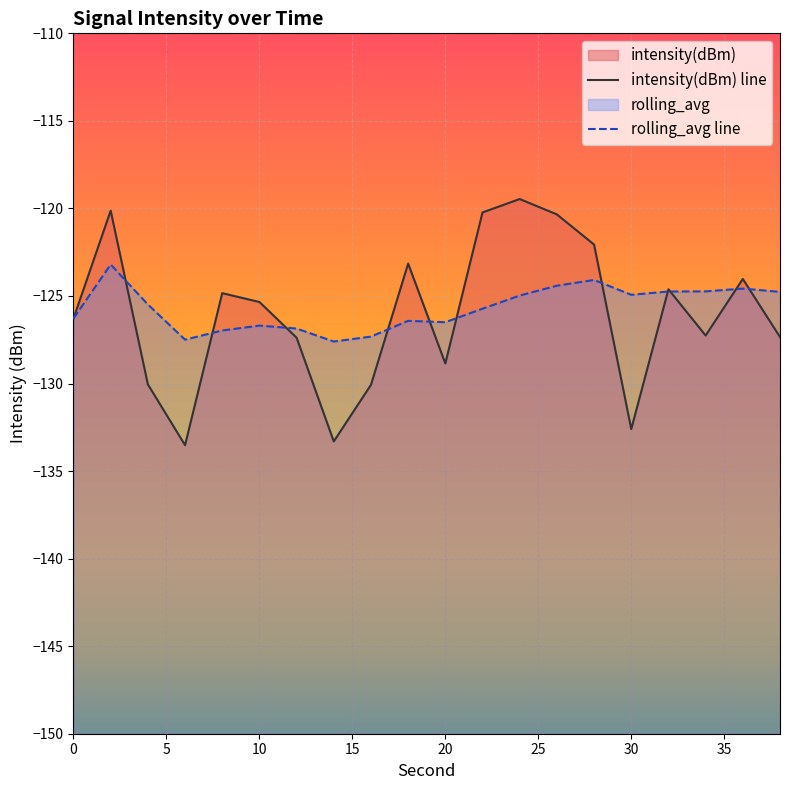

List the series in order of their overall mean, lowest first.

intensity(dBm), rolling_avg